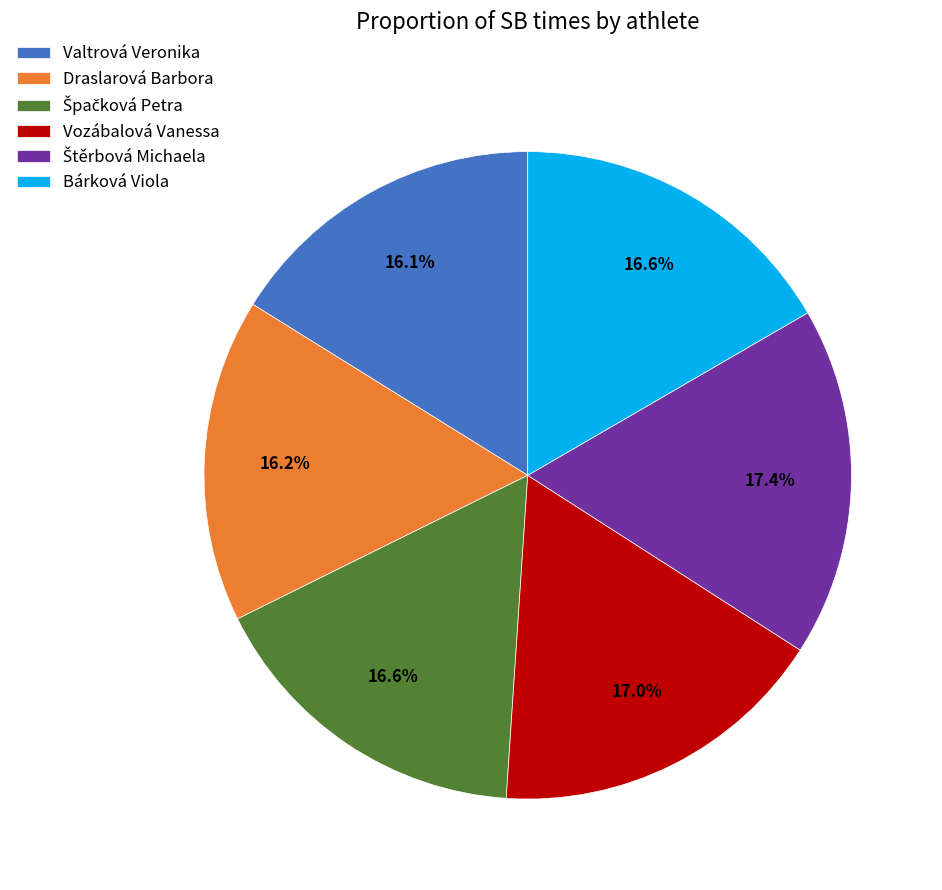

Combined, do Bárková Viola and Draslarová Barbora account for over 50%?

No